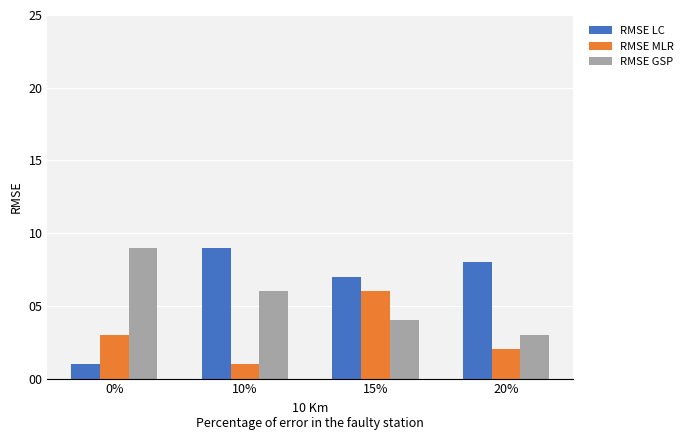

Rank the categories by RMSE GSP value from highest to lowest.

0%, 10%, 15%, 20%